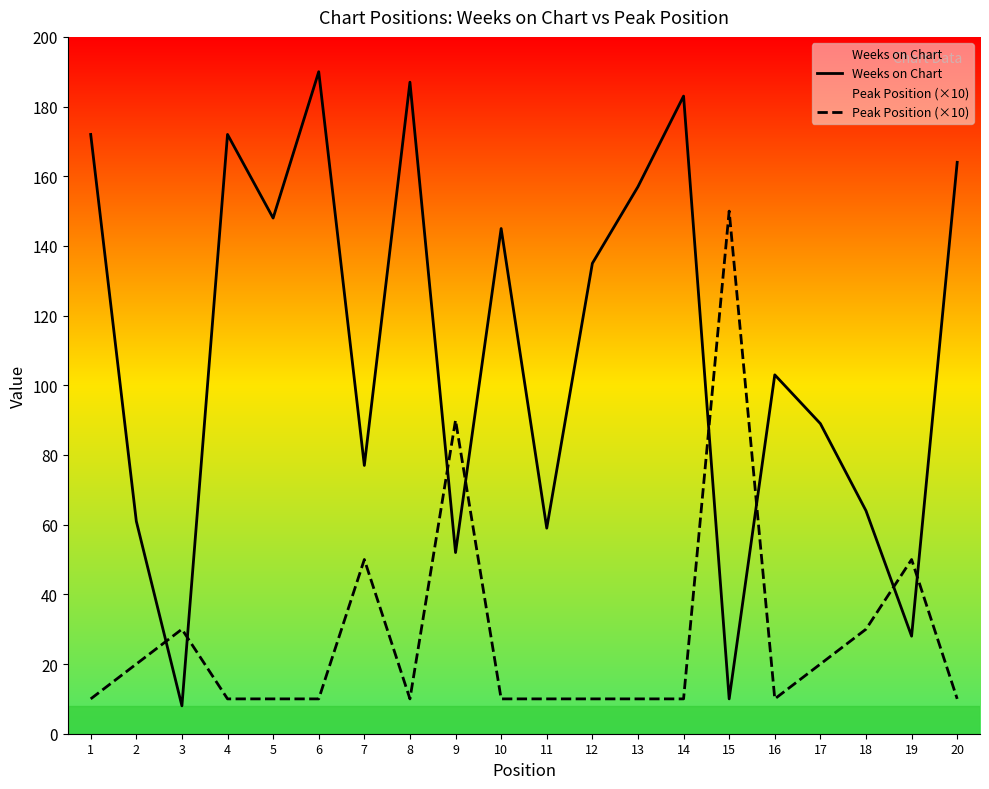

At which label does Weeks on Chart reach its minimum?

3